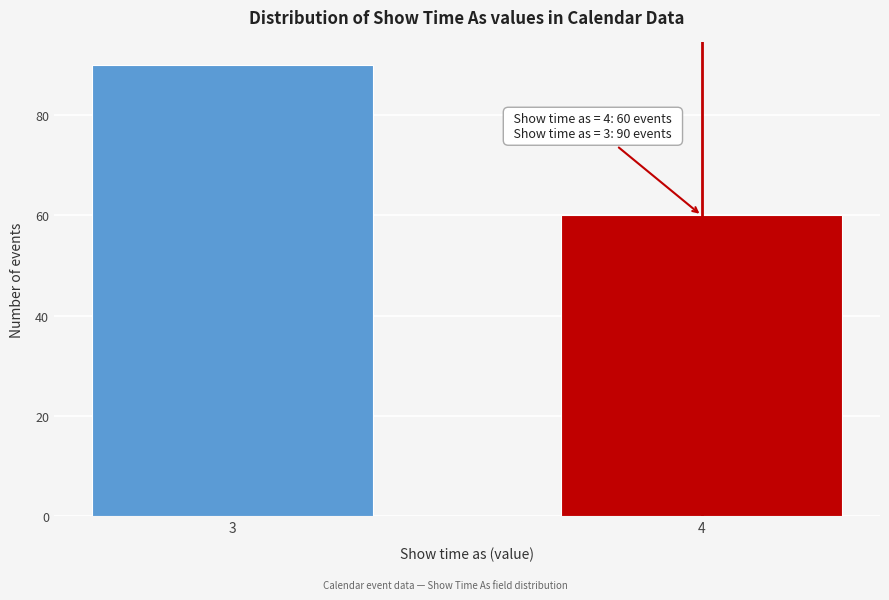

Reading left to right, what are all the values shown in this chart?

3=90	4=60